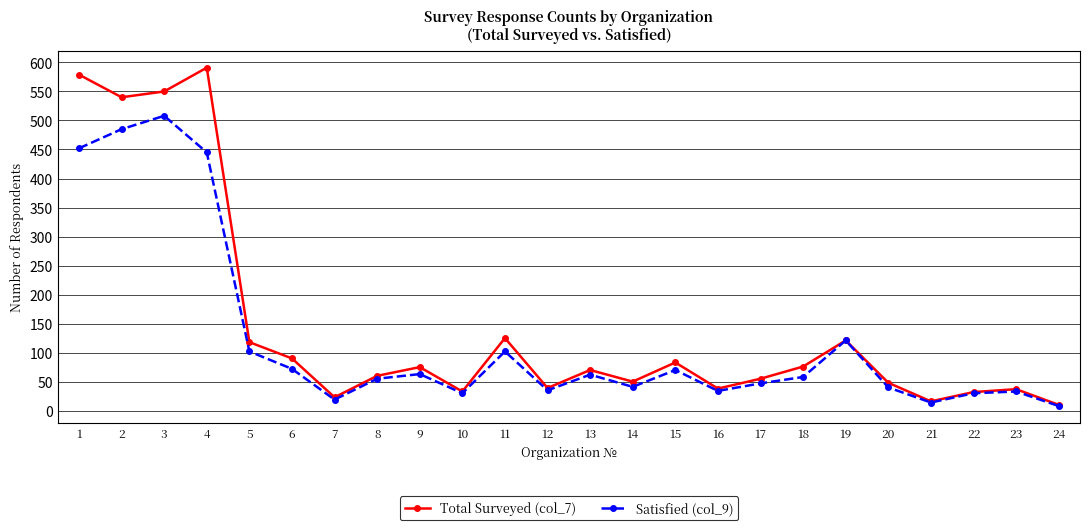

At which category does Total Surveyed (col_7) reach its first local valley?

2